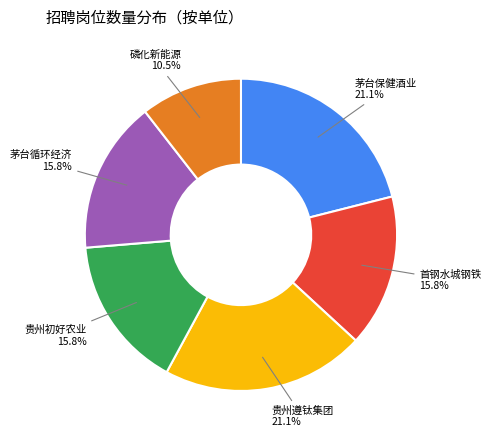

To the nearest percent, what is the difference between the largest and smallest slice percentages?

11%